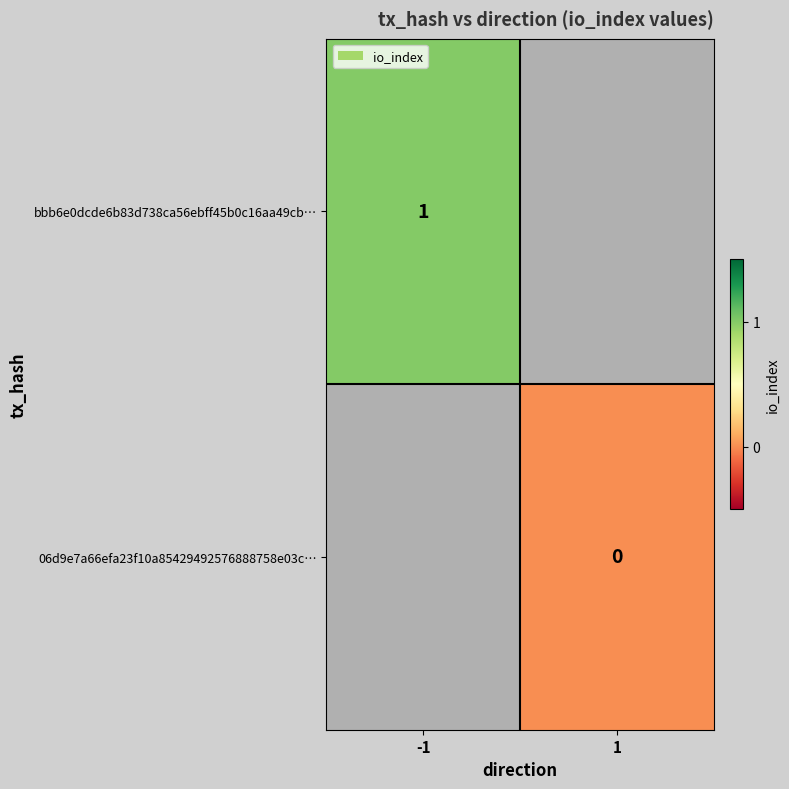

Is it true that bbb6e0dcde6b83d738ca56ebff45b0c16aa49cb… equals 1 at -1?

True